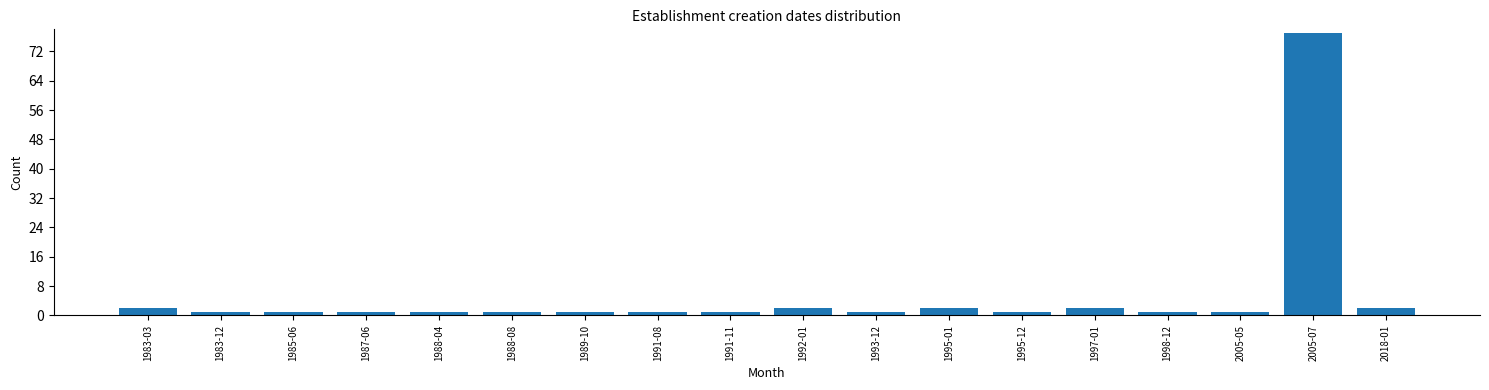

Reading right to left, extract all data points from this chart.

2018-01=2	2005-07=77	2005-05=1	1998-12=1	1997-01=2	1995-12=1	1995-01=2	1993-12=1	1992-01=2	1991-11=1	1991-08=1	1989-10=1	1988-08=1	1988-04=1	1987-06=1	1985-06=1	1983-12=1	1983-03=2